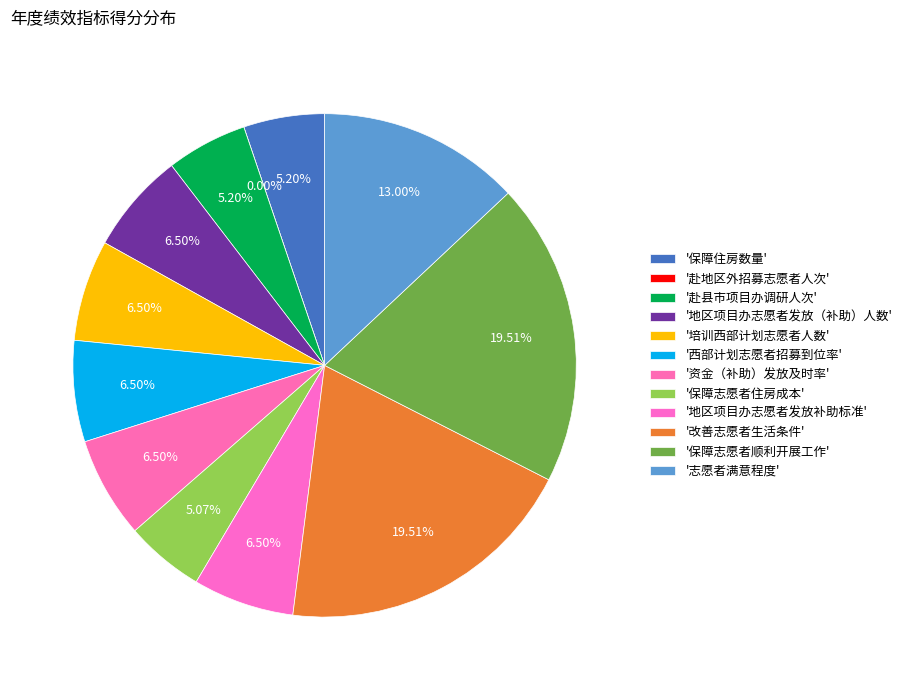

Which has a higher value, 赴县市项目办调研人次 or 西部计划志愿者招募到位率?

西部计划志愿者招募到位率